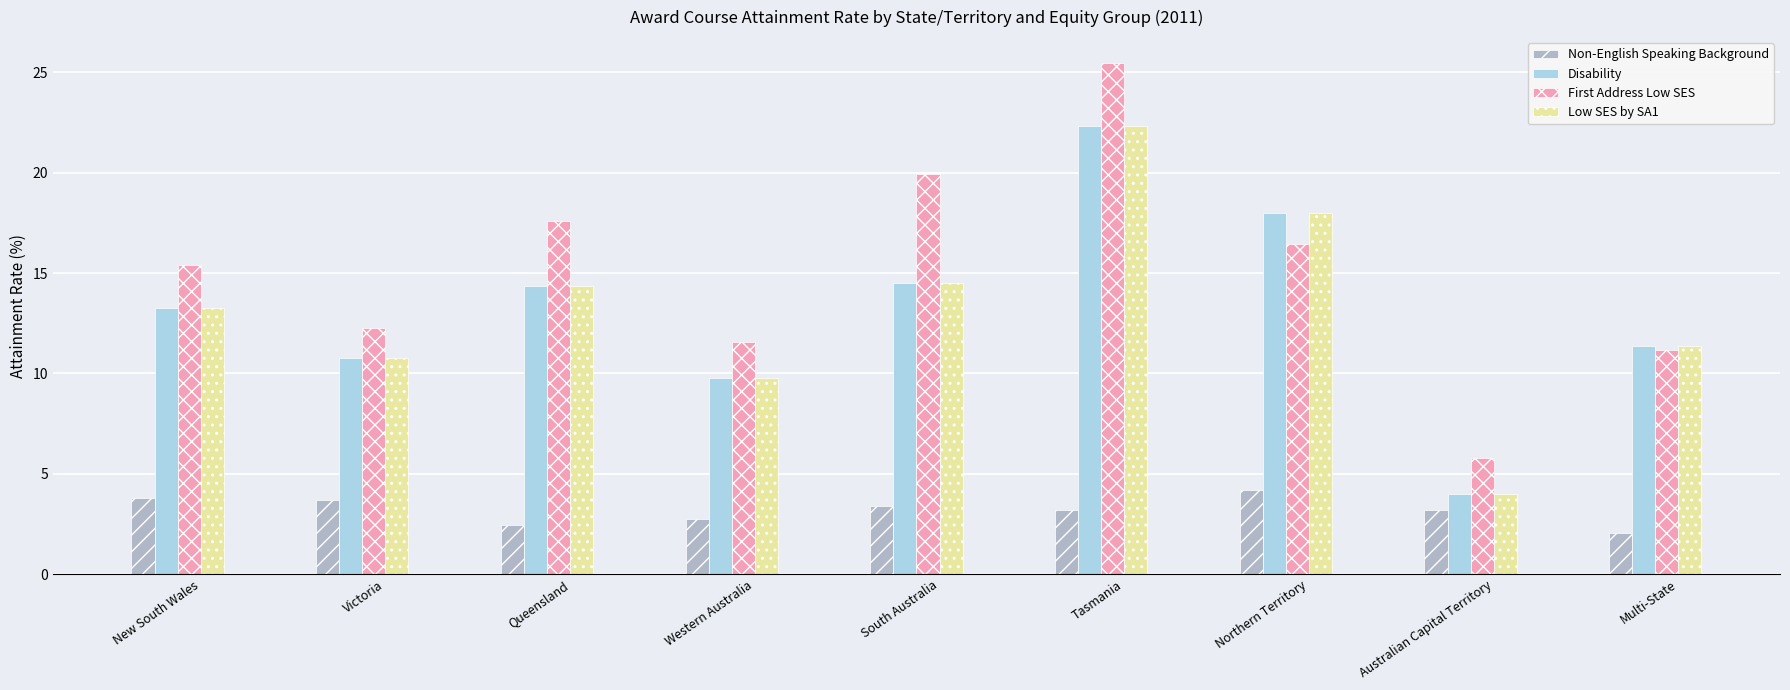

The value of Low SES by SA1 at Australian Capital Territory is 5.6. True or false?

False